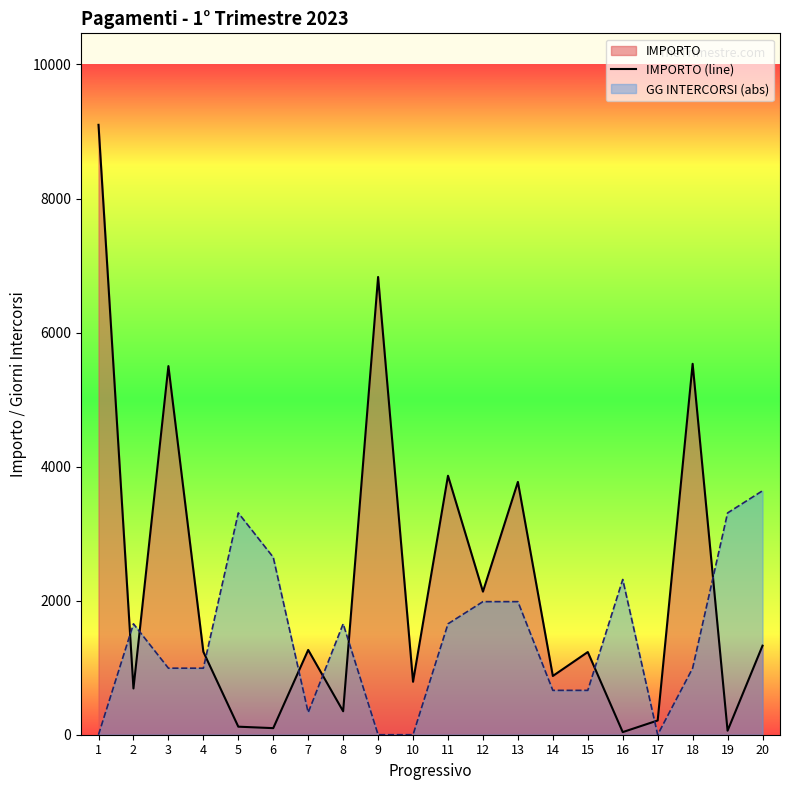

What is the minimum value shown in the chart?

0.0